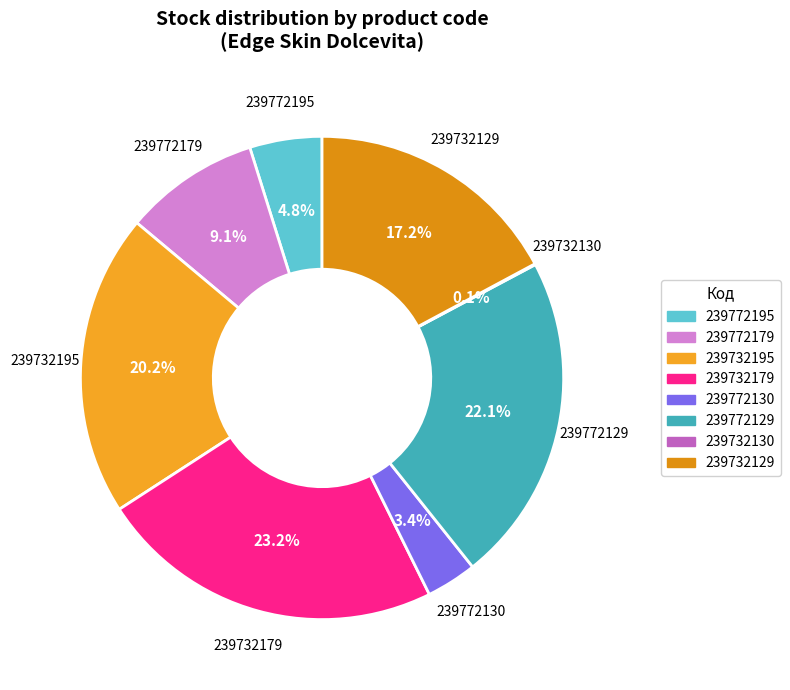

What percentage is the 239772179 slice, to the nearest percent?

9%